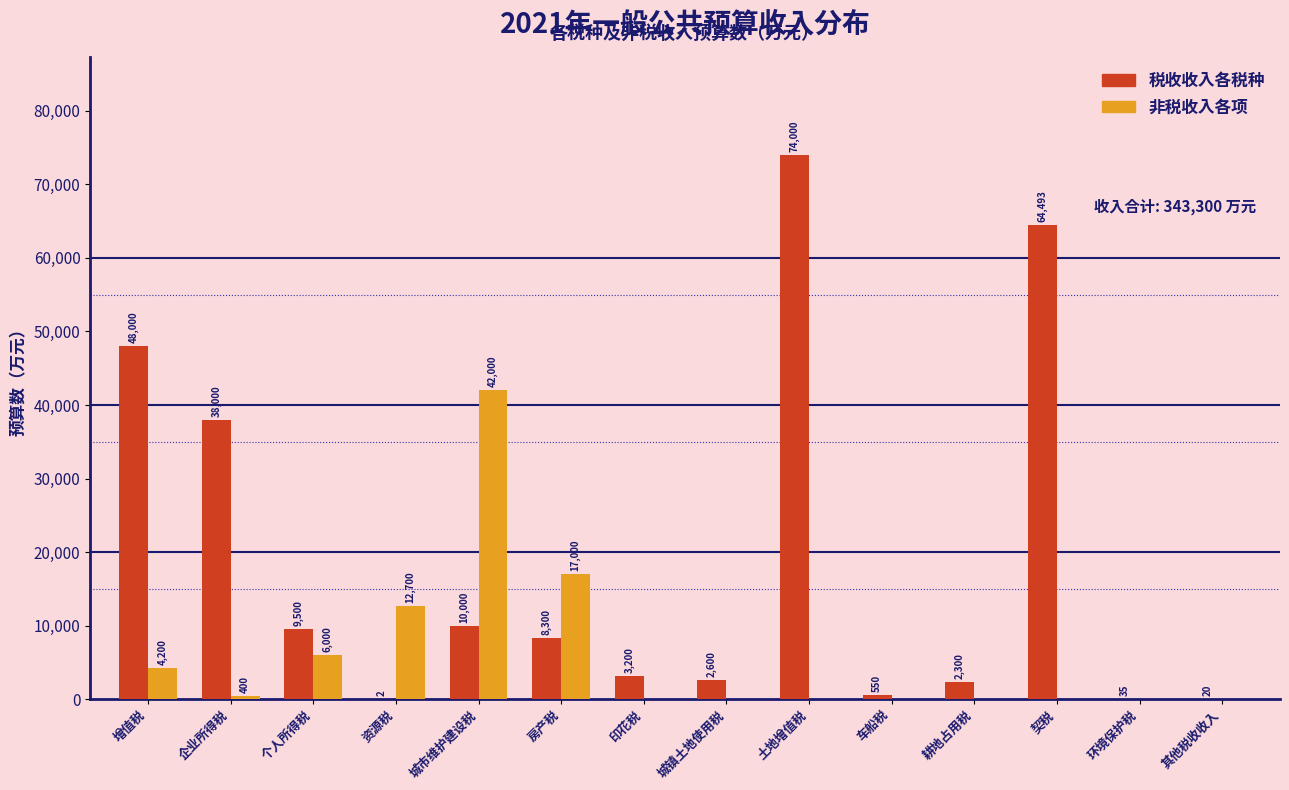

Reading right to left, extract all data points from this chart.

税收收入各税种: 其他税收收入=20	环境保护税=35	契税=64493	耕地占用税=2300	车船税=550	土地增值税=74000	城镇土地使用税=2600	印花税=3200	房产税=8300	城市维护建设税=10000	资源税=2	个人所得税=9500	企业所得税=38000	增值税=48000
非税收入各项: 其他税收收入=0	环境保护税=0	契税=0	耕地占用税=0	车船税=0	土地增值税=0	城镇土地使用税=0	印花税=0	房产税=17000	城市维护建设税=42000	资源税=12700	个人所得税=6000	企业所得税=400	增值税=4200